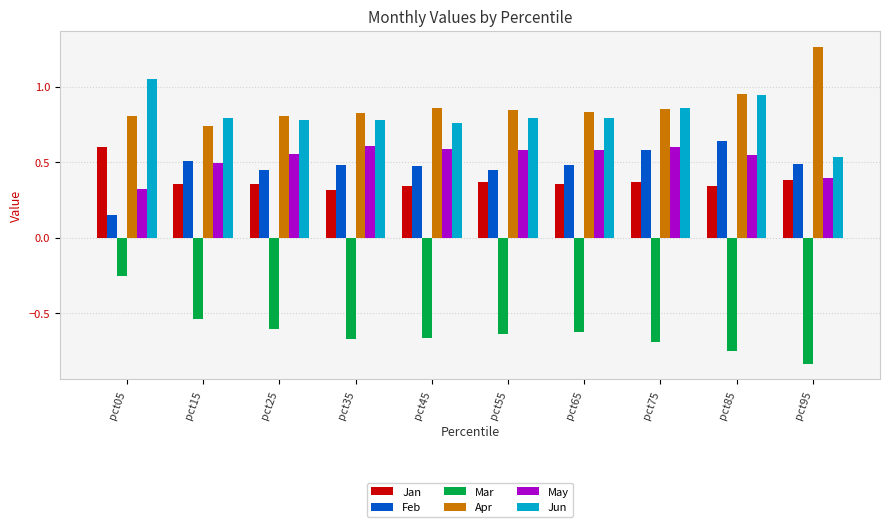

At which label is May closest to 0?

pct05